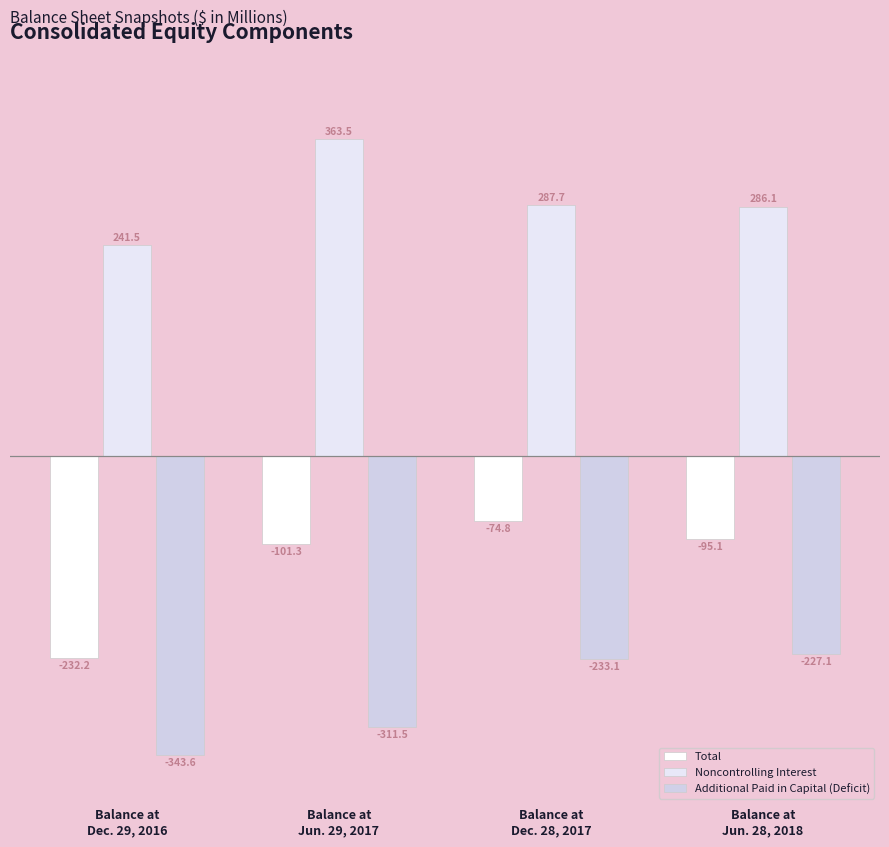

Is the value of Total at Balance at
Jun. 28, 2018 greater than the value of Noncontrolling Interest at Balance at
Dec. 28, 2017?

No